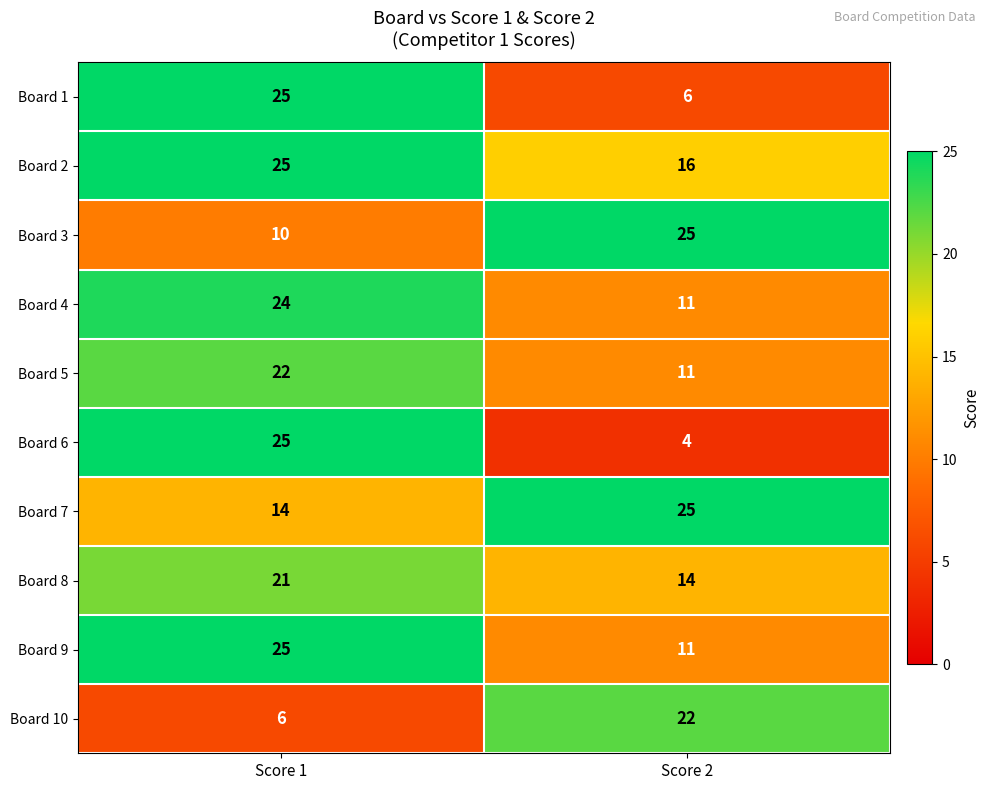

True or false: Board 7 has a value of 39 at Score 2.

False